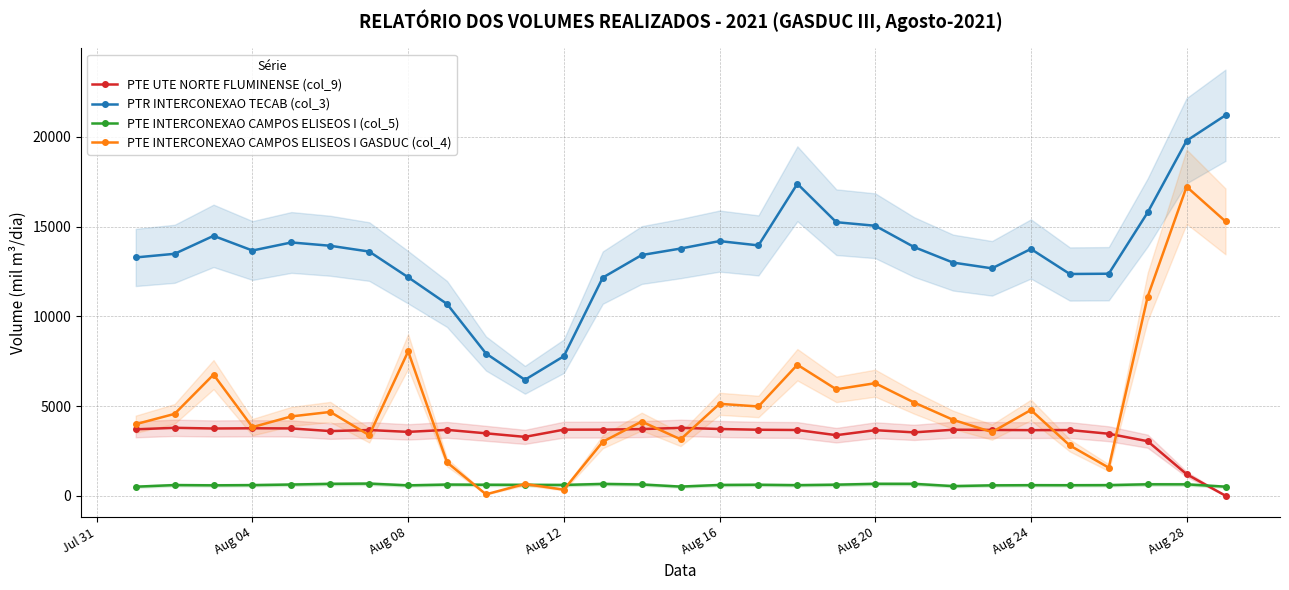

True or false: PTR INTERCONEXAO TECAB (col_3) and PTE INTERCONEXAO CAMPOS ELISEOS I GASDUC (col_4) cross at least once.

False